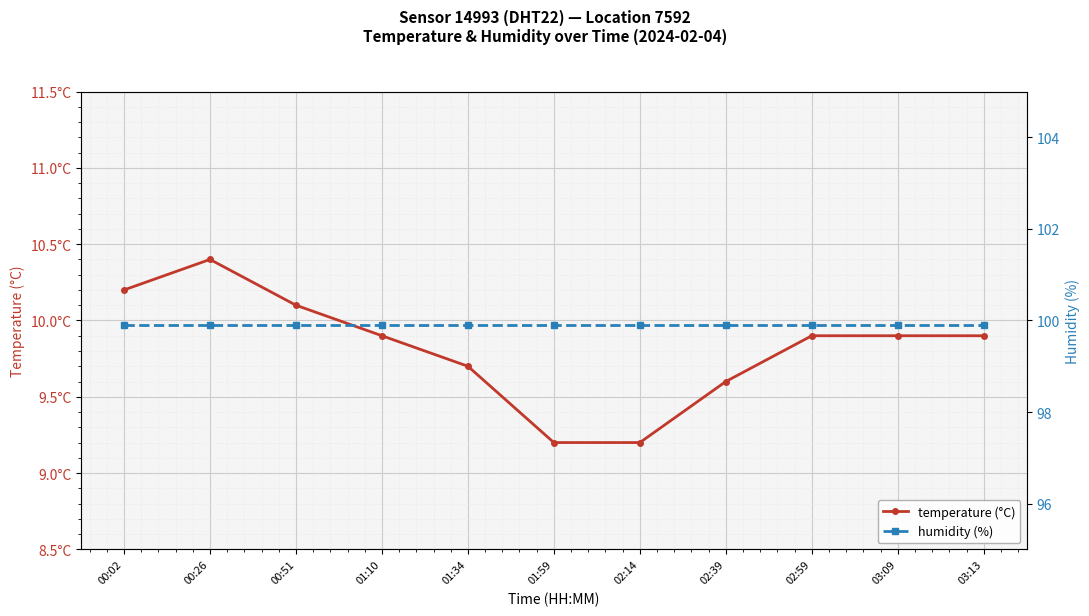

True or false: temperature (°C) and humidity (%) intersect in this chart.

False